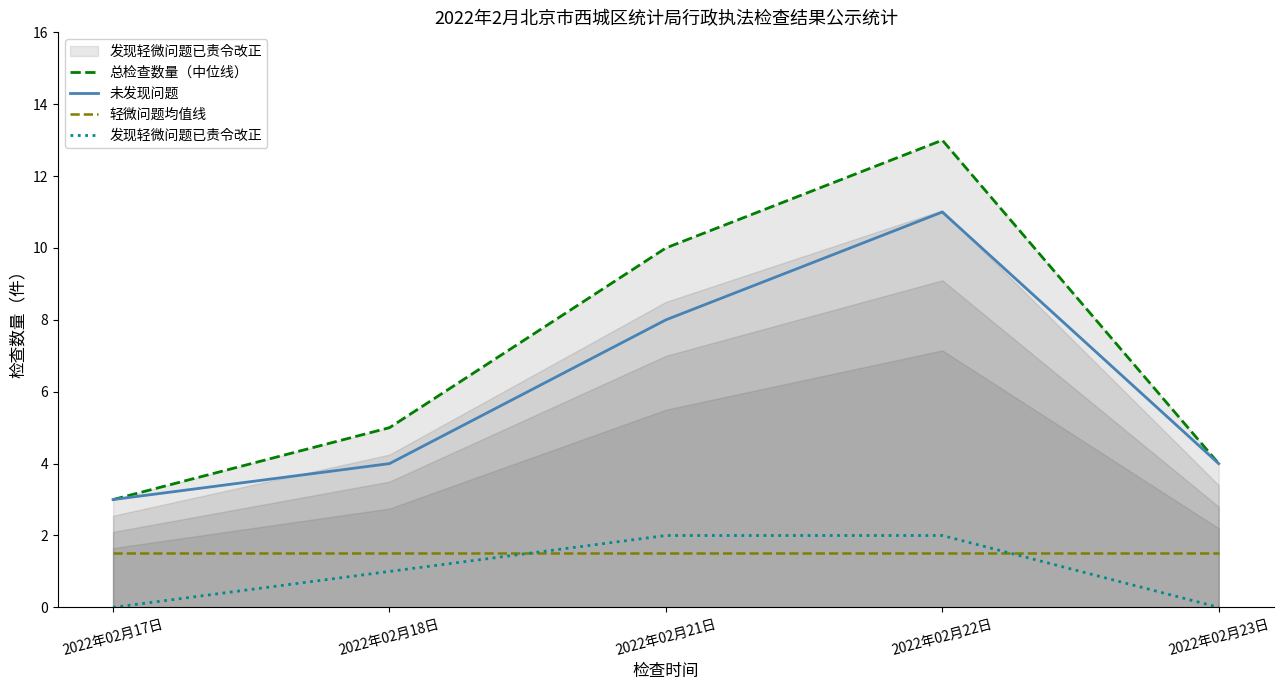

True or false: 总检查数量（中位线） and 发现轻微问题已责令改正 intersect in this chart.

False